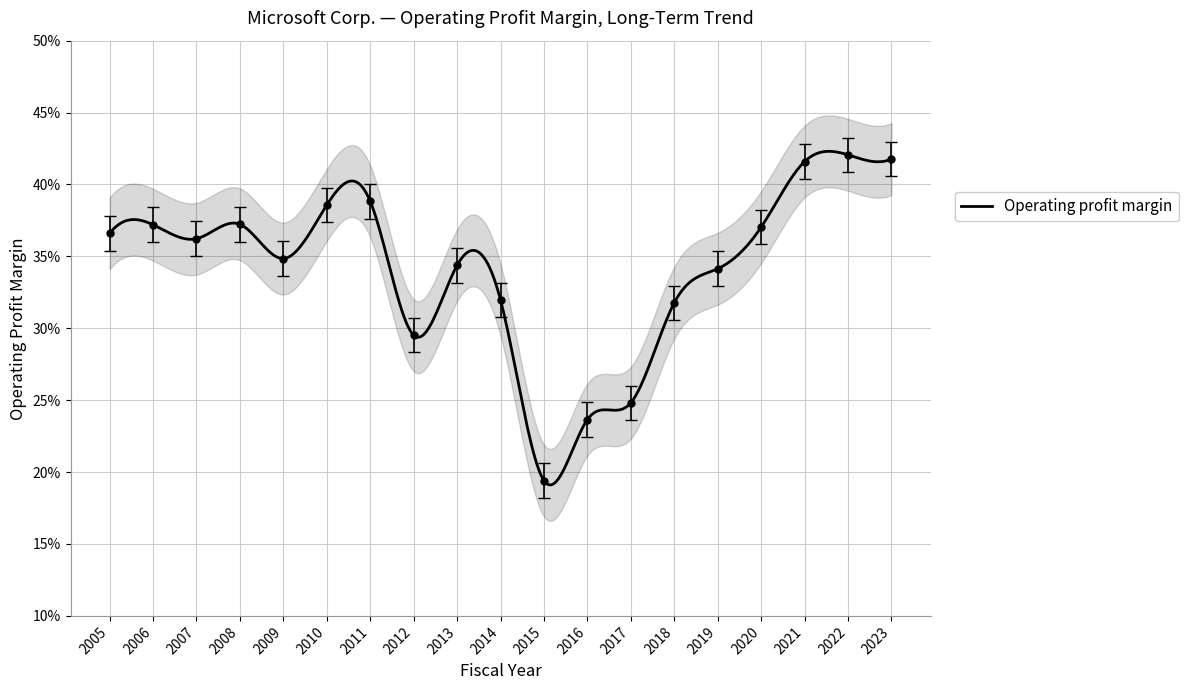

True or false: the data shows 0.3 at 2014.

True